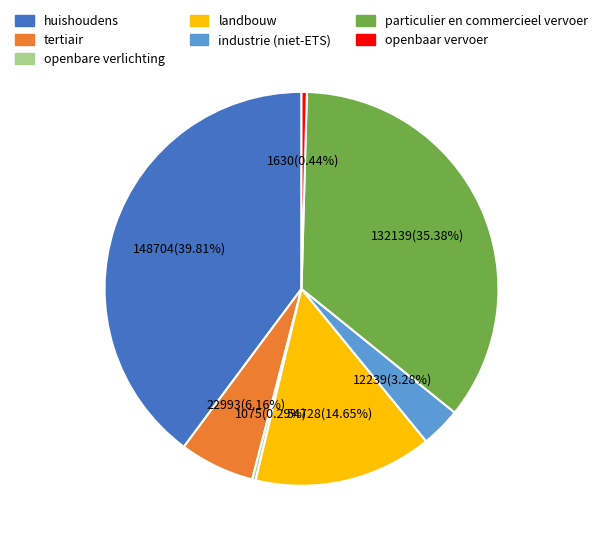

Which has a higher value, openbare verlichting or landbouw?

landbouw